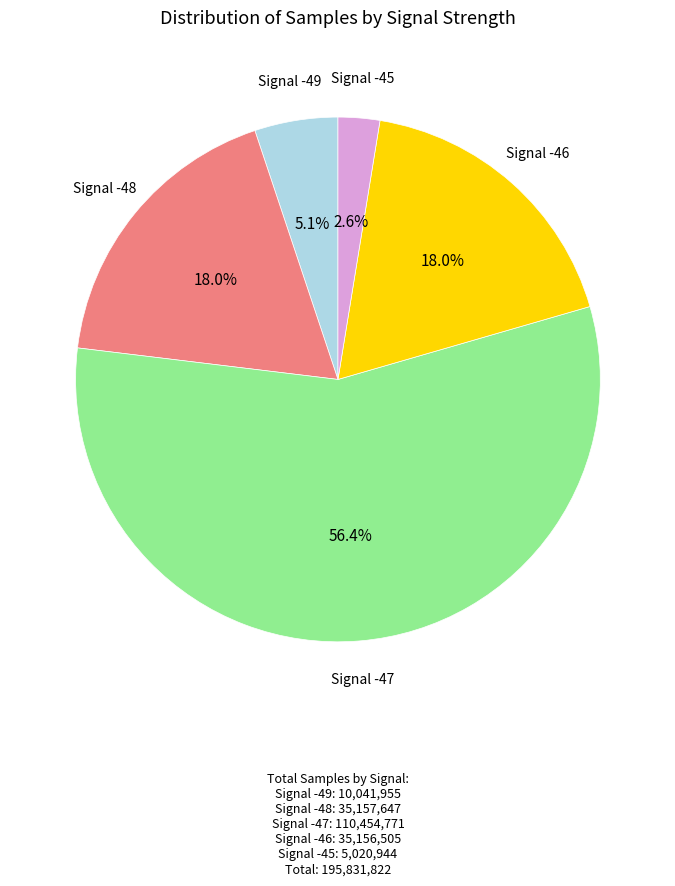

Is there a majority slice in this chart?

Yes